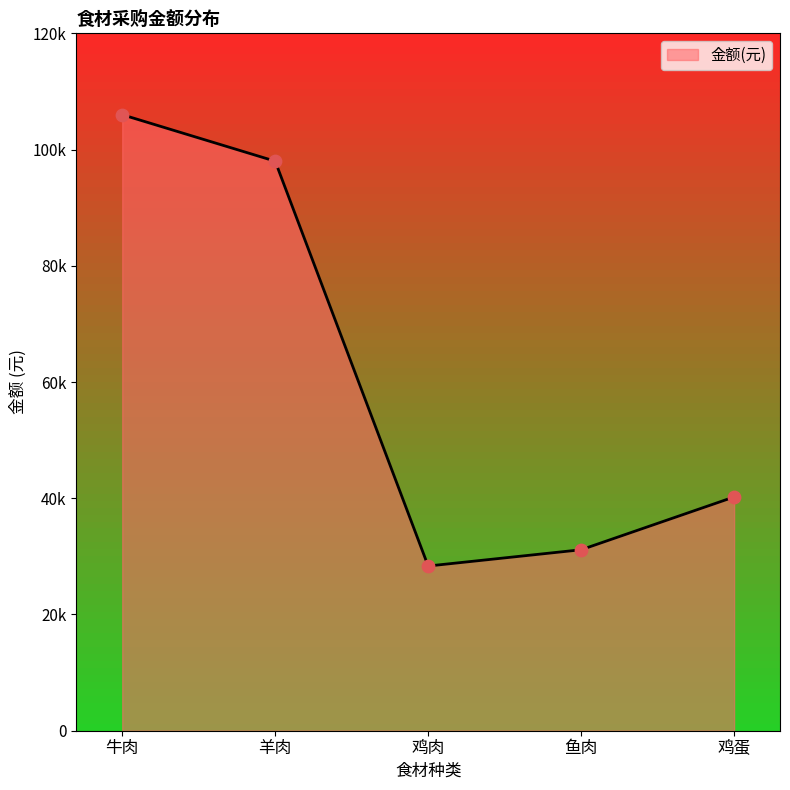

Approximately how many times larger is the value at 鱼肉 compared to 牛肉?

0.3